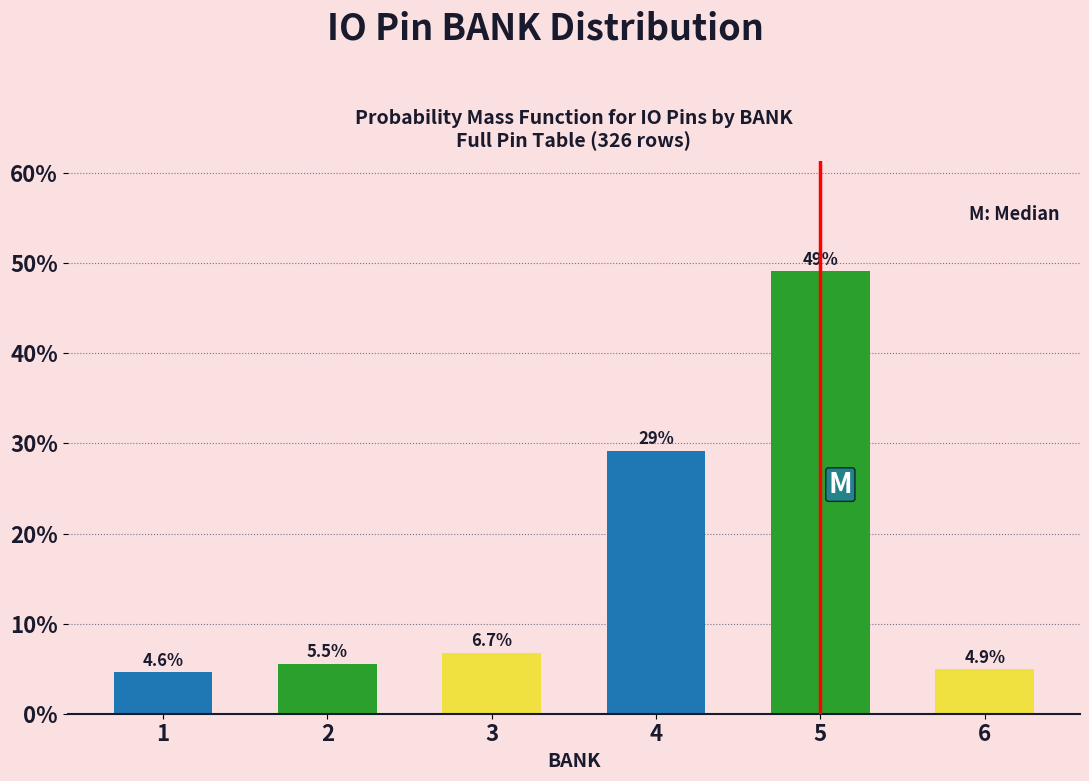

Reading left to right, transcribe all the data shown in this chart.

1=4.6	2=5.5	3=6.7	4=29.1	5=49.1	6=4.9